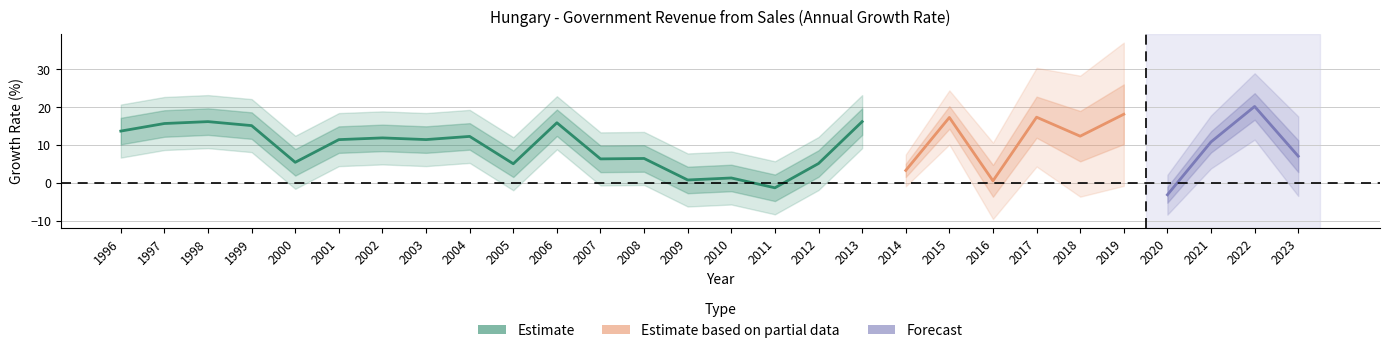

Where is the data nearest to the value 8?

2023